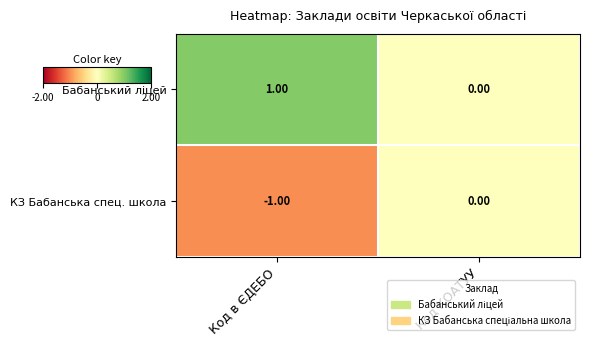

Which category has the highest value across all series?

Код в ЄДЕБО